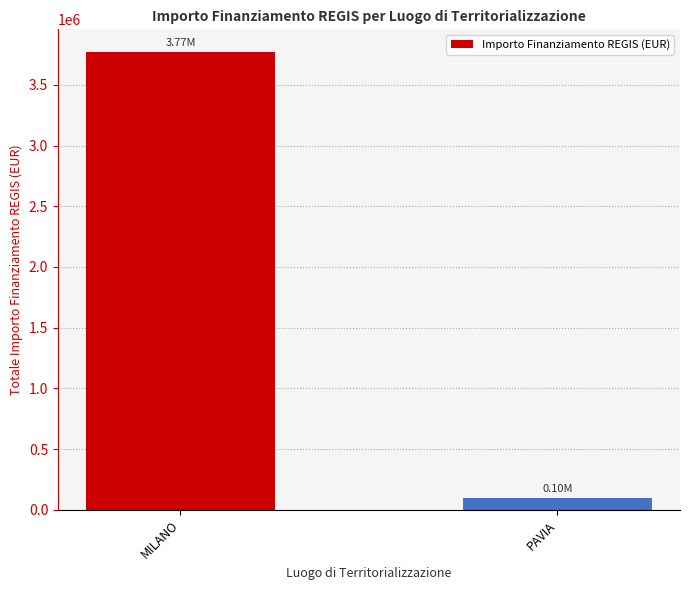

How many distinct data groups are displayed?

1